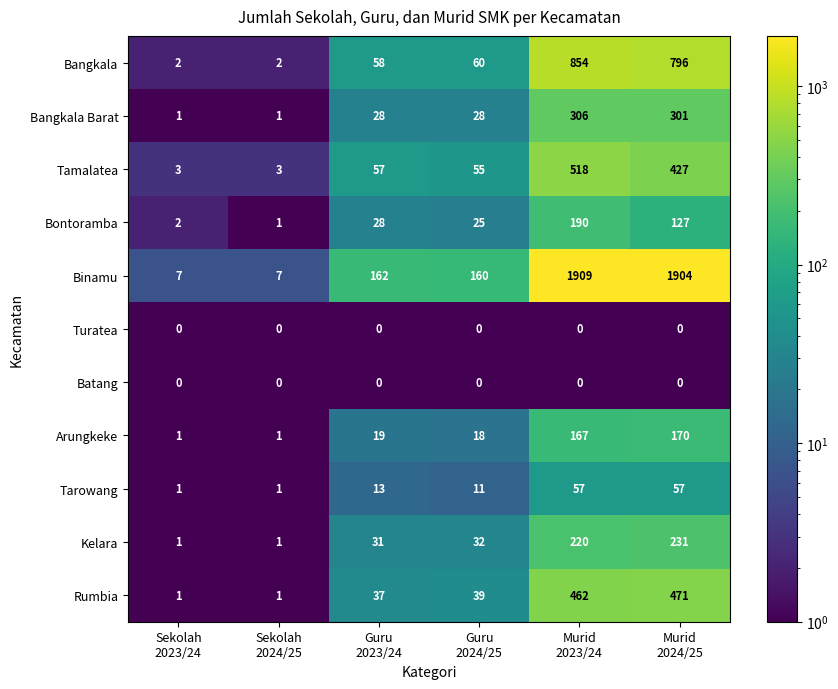

Which series has the largest total across all categories?

Binamu